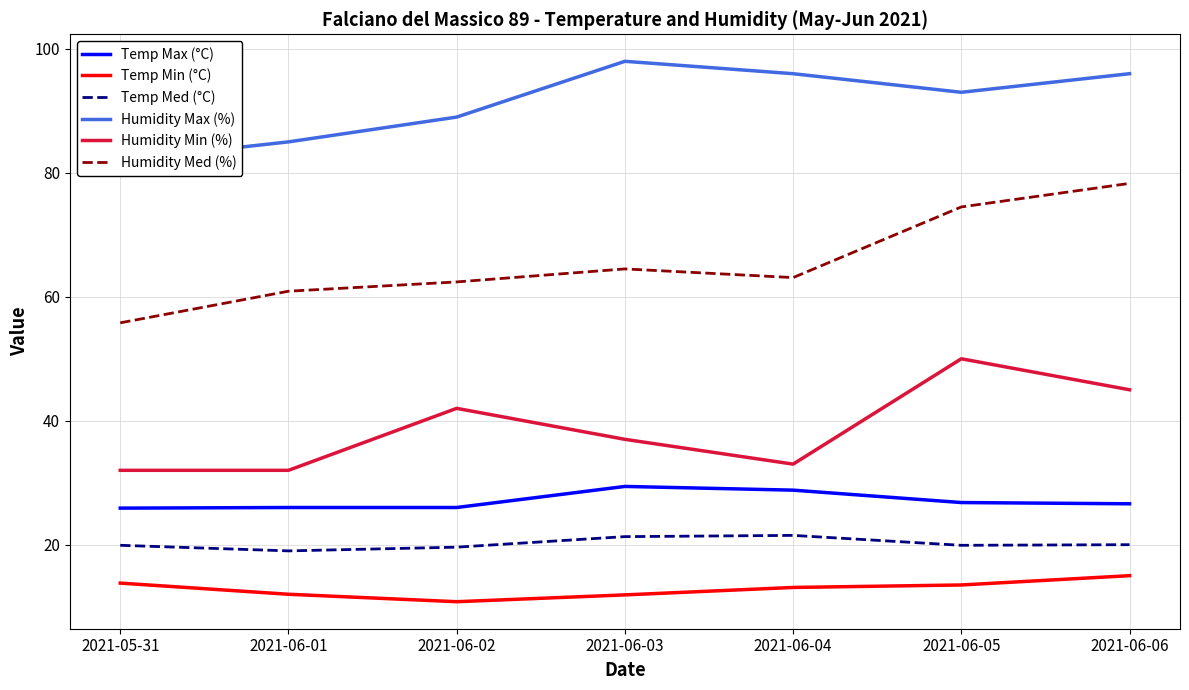

At which label is Temp Max (°C) closest to 27?

2021-06-05